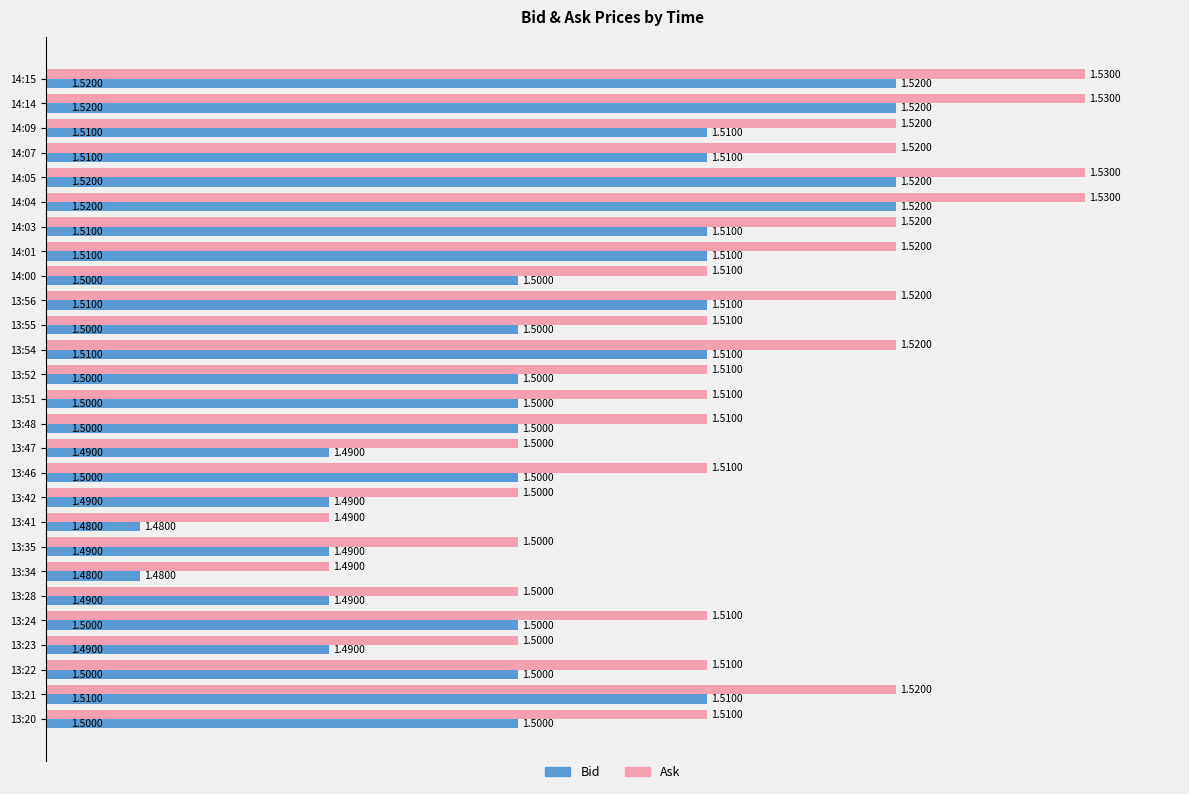

What are all the series names shown in the legend?

Bid, Ask